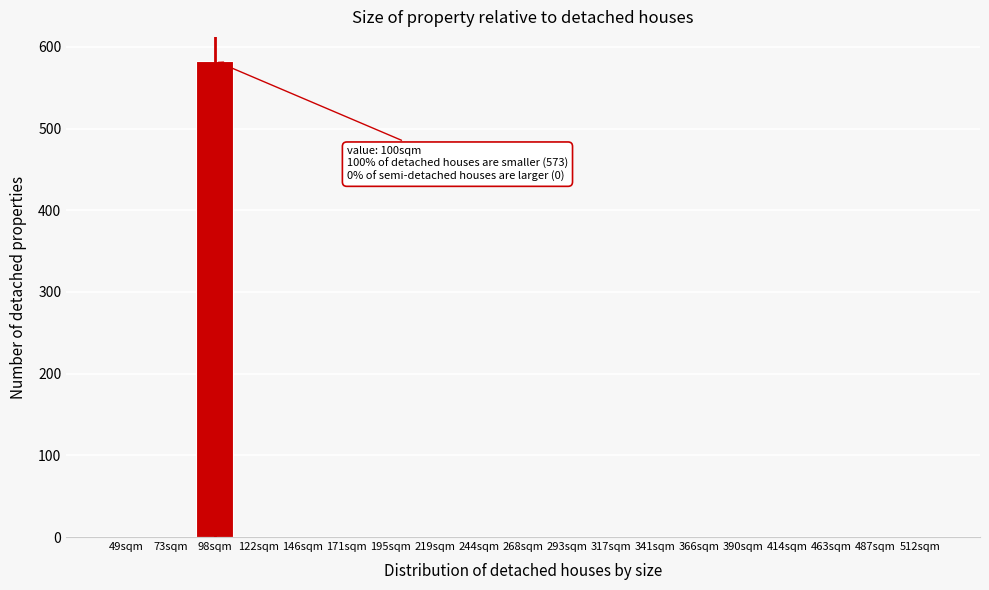

Reading left to right, list all the values displayed in this chart.

49sqm=0	73sqm=0	98sqm=583	122sqm=0	146sqm=0	171sqm=0	195sqm=0	219sqm=0	244sqm=0	268sqm=0	293sqm=0	317sqm=0	341sqm=0	366sqm=0	390sqm=0	414sqm=0	463sqm=0	487sqm=0	512sqm=0